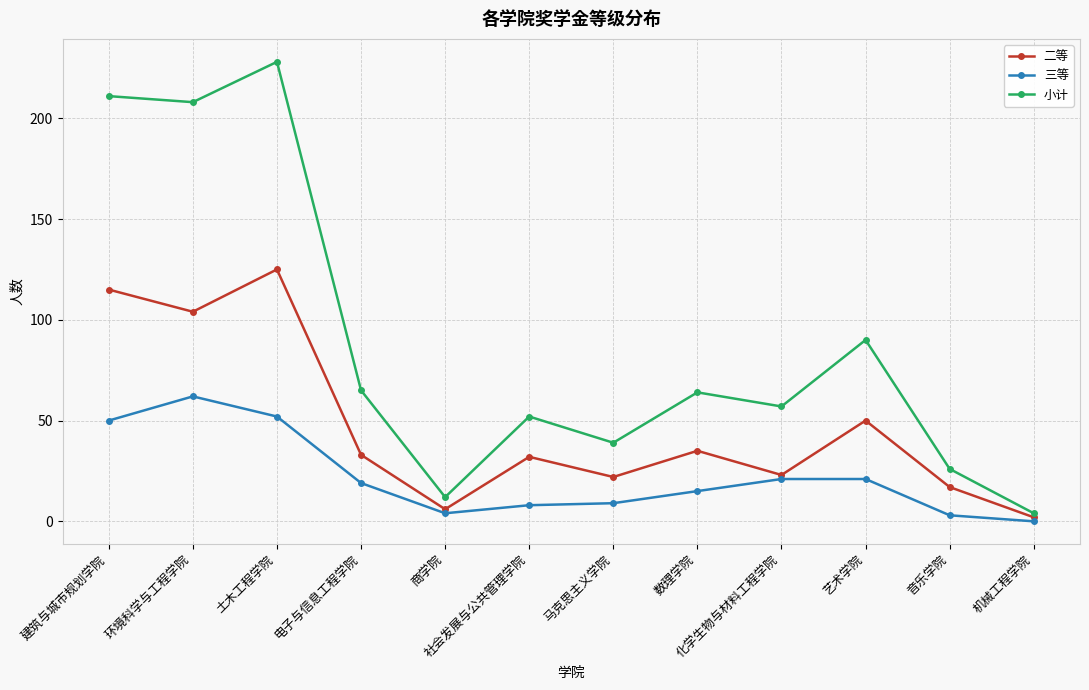

The 小计 series shows 293 at 建筑与城市规划学院. True or false?

False